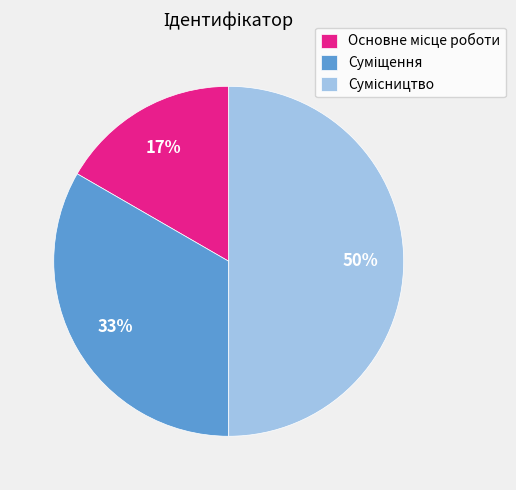

To the nearest percent, what is the average slice percentage?

33%